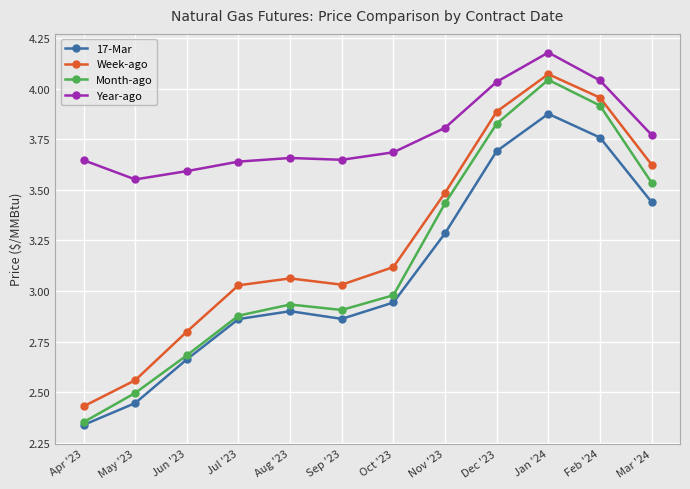

At which label does Month-ago reach its peak?

Jan '24